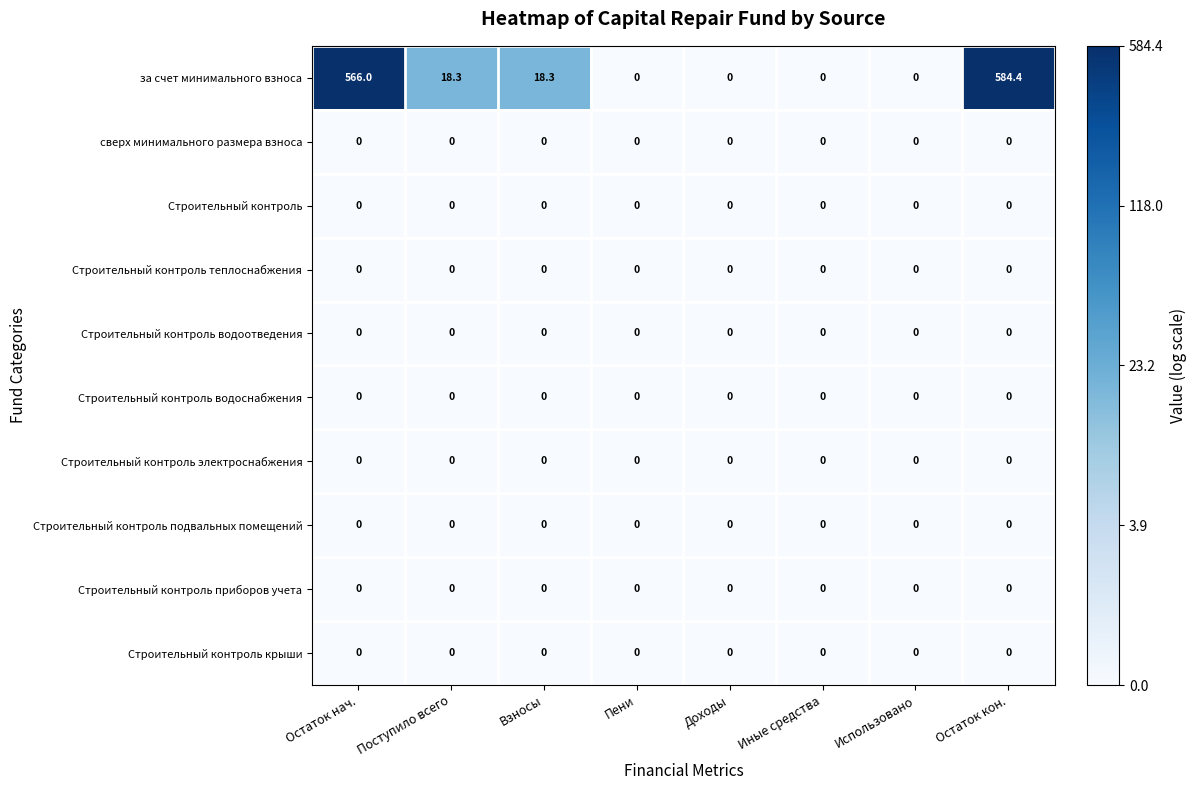

At how many categories does at least one series exceed 4?

4